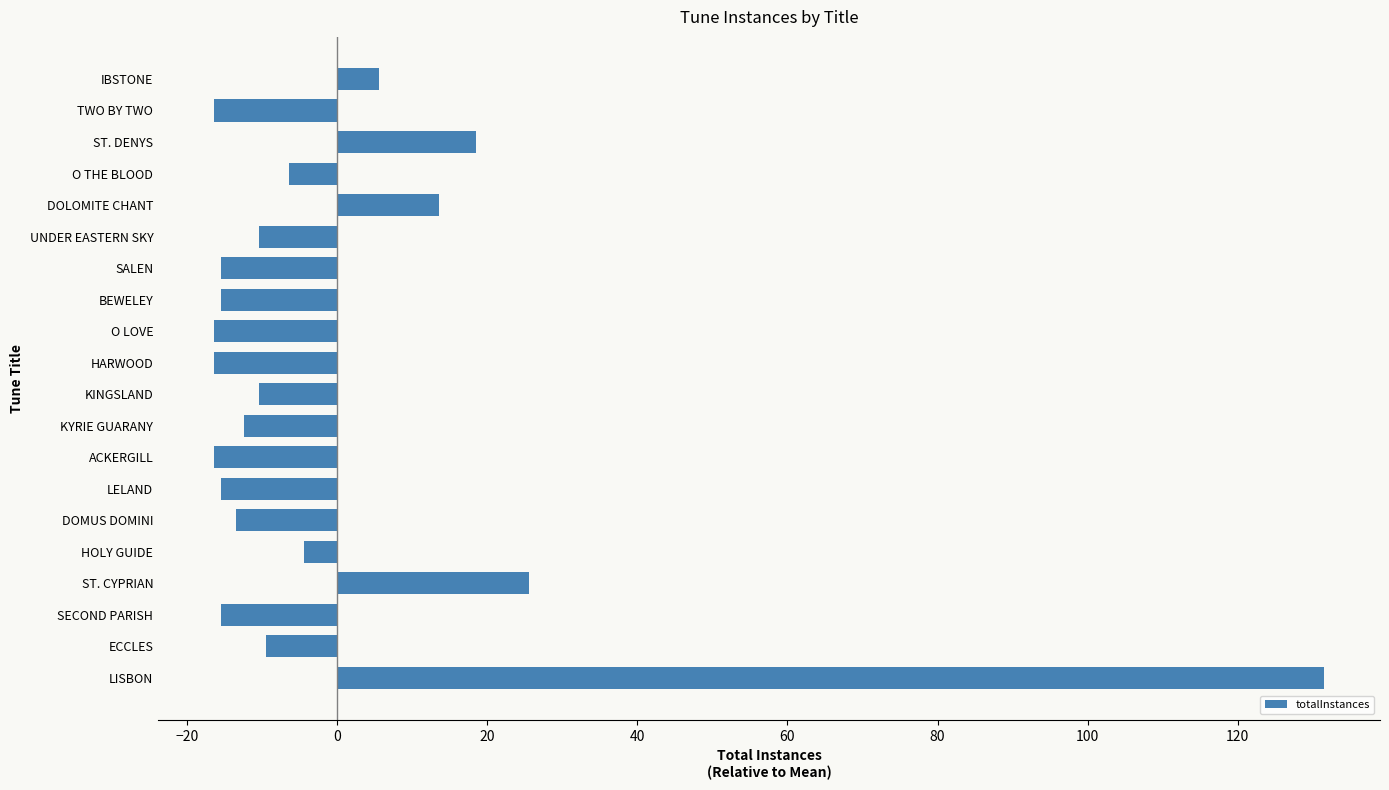

Where is the data nearest to the value 57?

ST. CYPRIAN